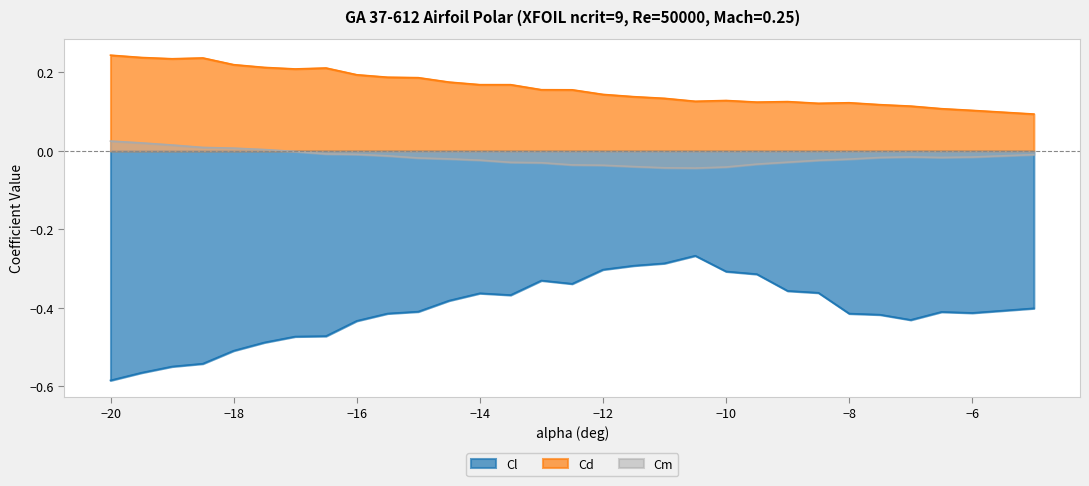

What is the value of the Cl point at the 10th from the left?

-0.4